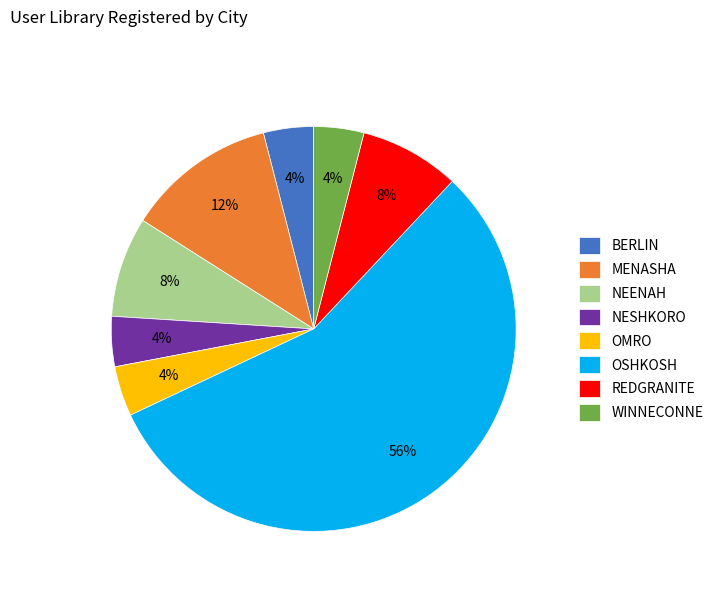

What is the ratio of the value at OMRO to the value at WINNECONNE?

1.0